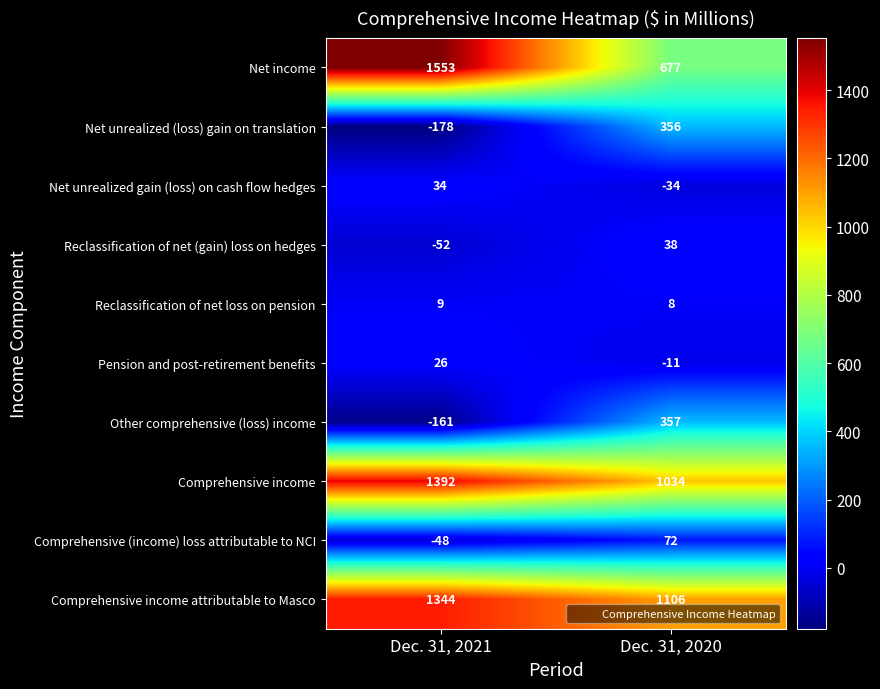

How many positive values does the Reclassification of net (gain) loss on hedges series have?

1